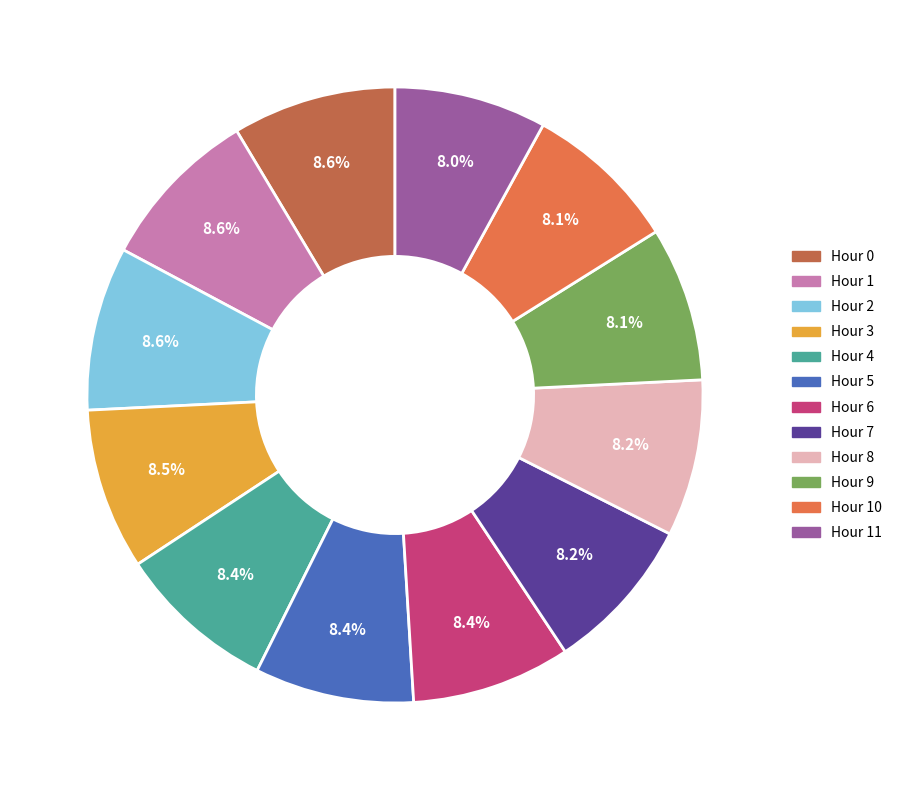

To the nearest percent, what portion does Hour 9 represent?

8%